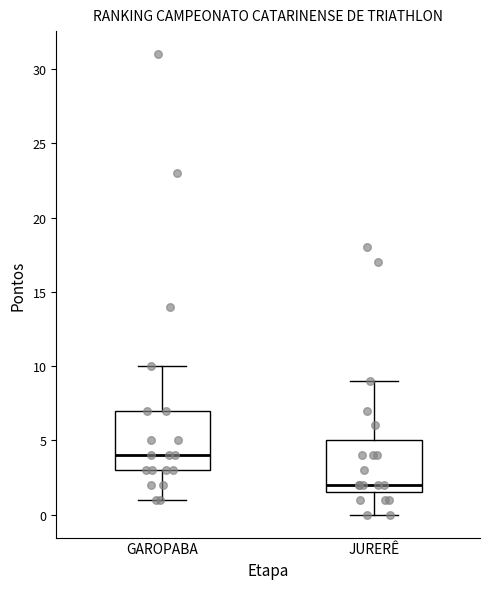

Which box is the tallest, from its lower edge to its upper edge?

GAROPABA